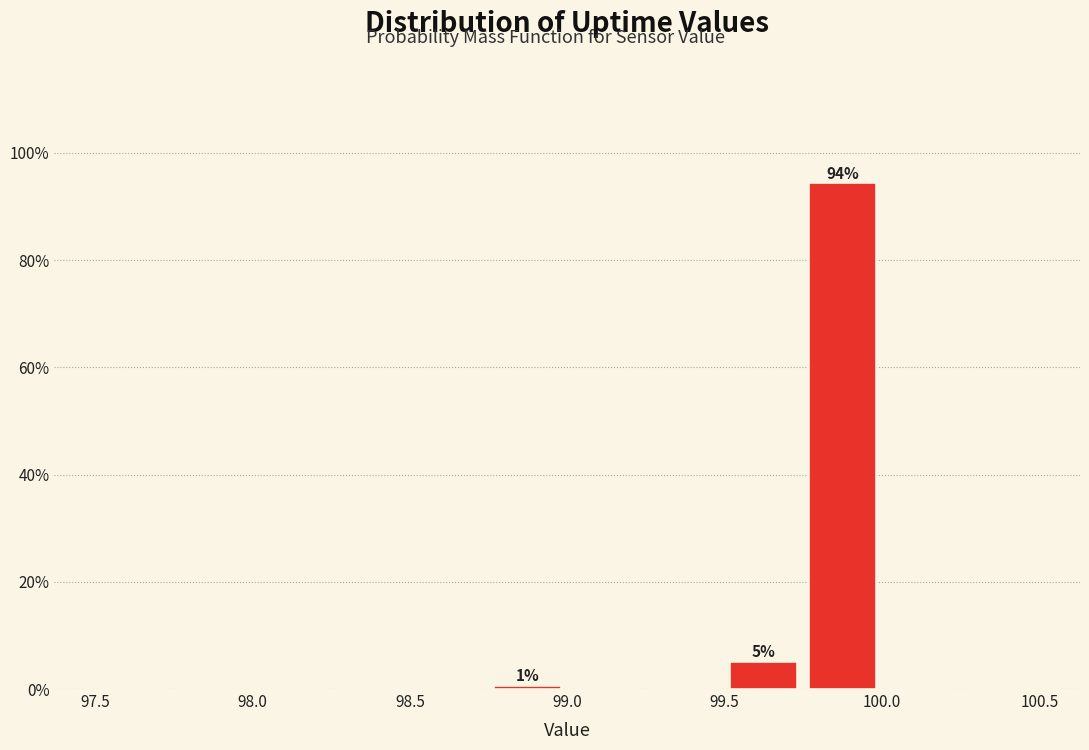

Over which range of the x-axis is the bar tallest?

99.75 to 100.00